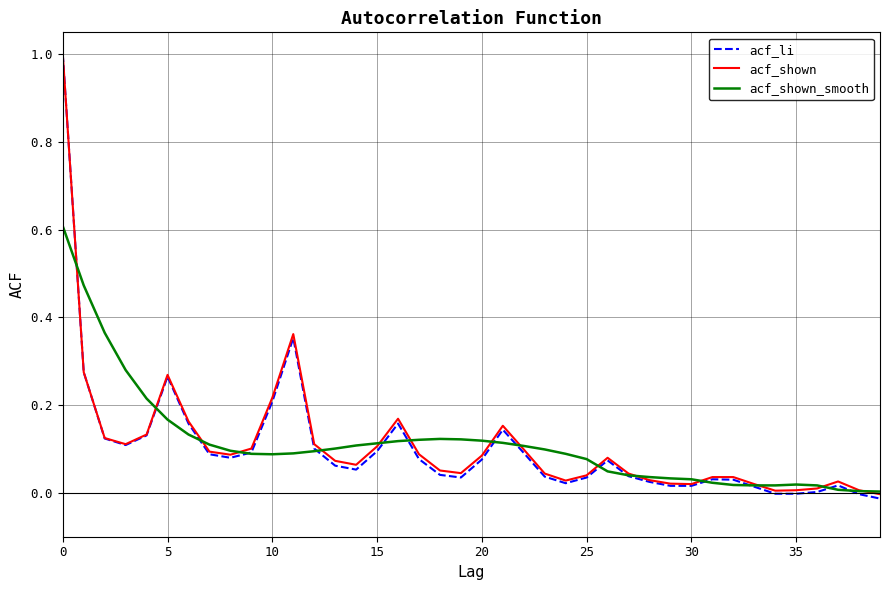

How many lines are shown in the chart?

3